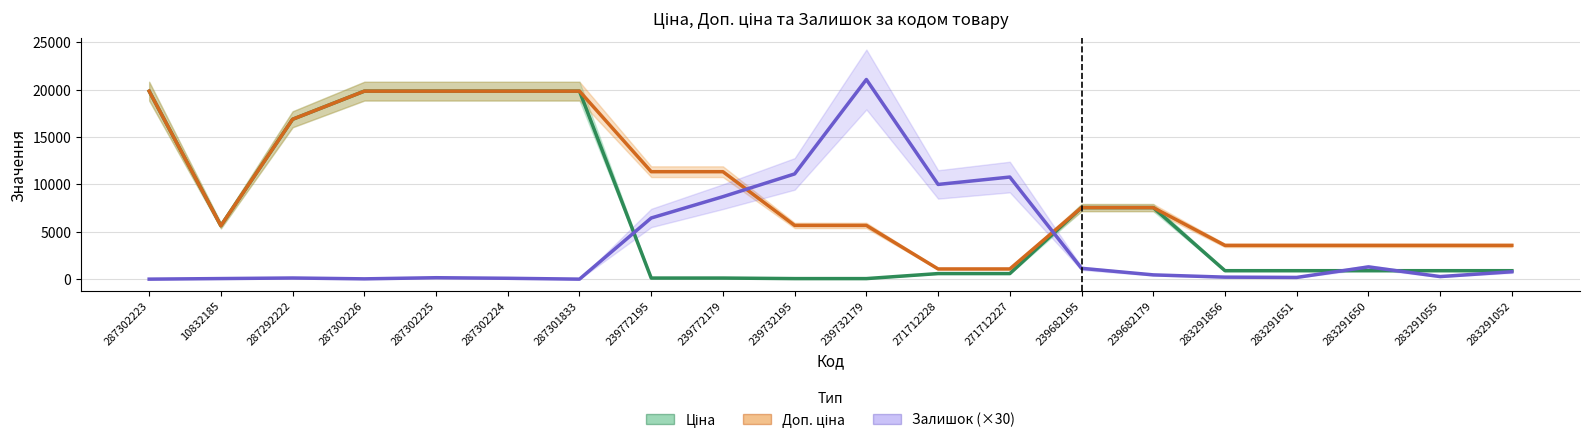

Does the chart have visible grid lines?

Yes